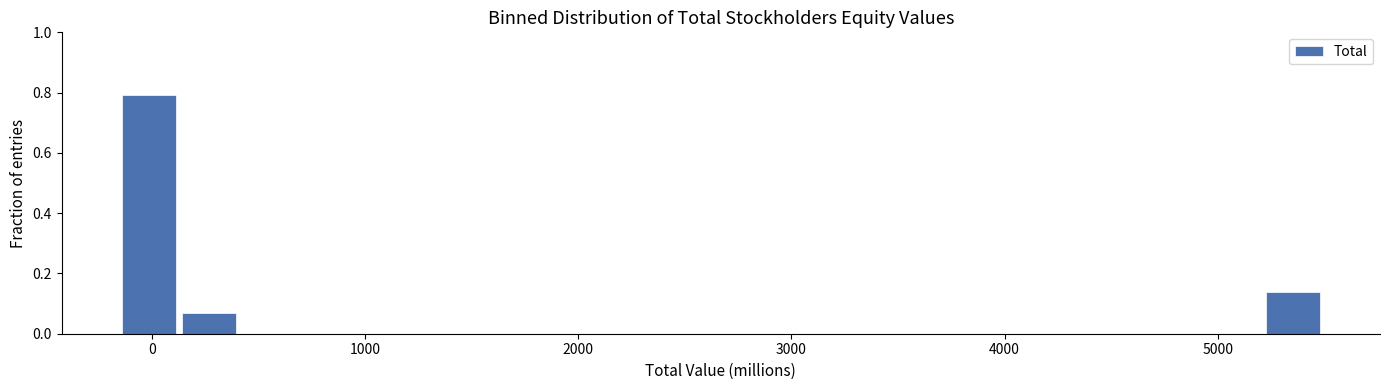

Around what value on the x-axis is the tallest bar? Give the approximate position of its centre, as read against the axis.

0